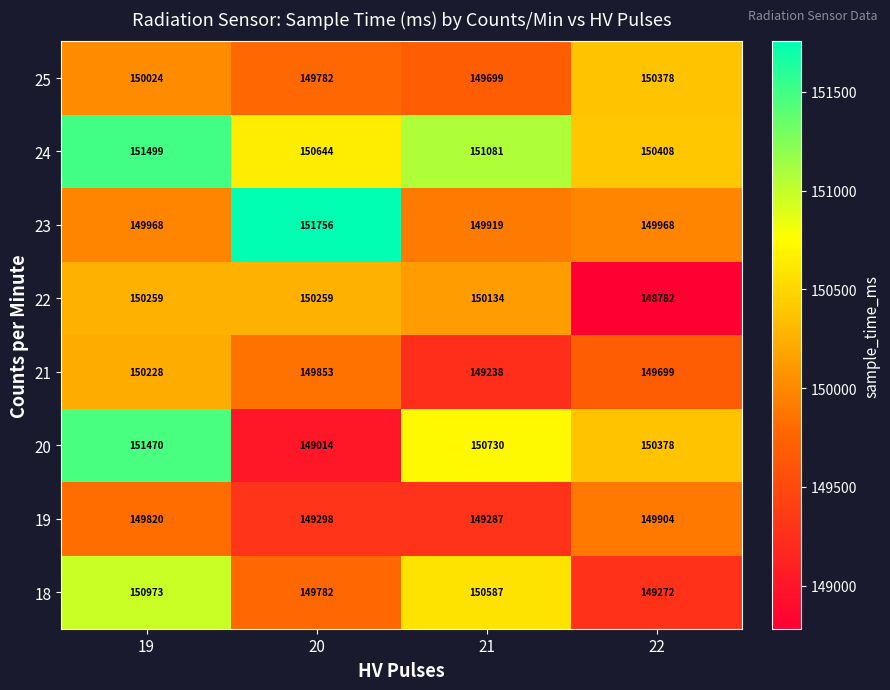

At how many categories does at least one series exceed 151219?

2